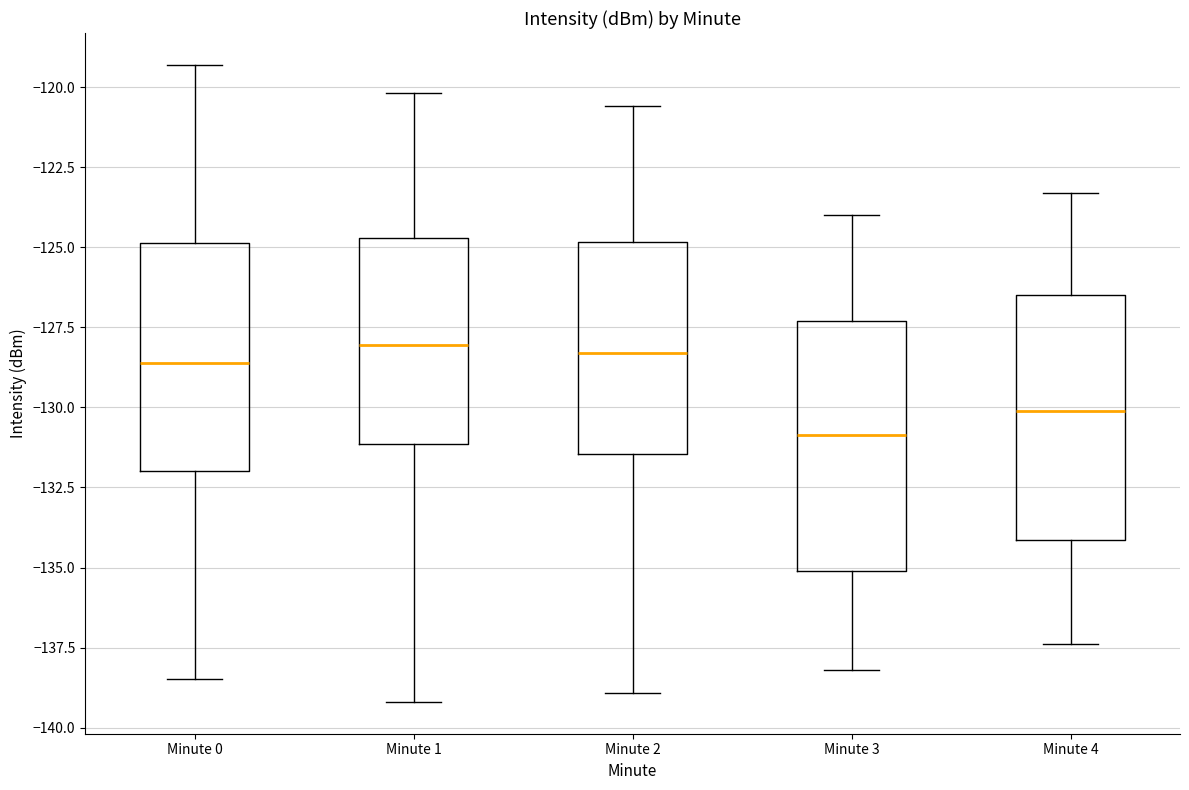

Reading left to right, transcribe this box plot: for each box, give where its median line is, the range the box spans, and where its two whiskers end, as read against the y-axis. The values are not printed on the chart, so give them approximately, as read against the axis.

Minute 0: median -128.5, box -132.0 to -125.0, whiskers -138.5 to -119.5
Minute 1: median -128.0, box -131.0 to -124.5, whiskers -139.0 to -120.0
Minute 2: median -128.5, box -131.5 to -125.0, whiskers -139.0 to -120.5
Minute 3: median -131.0, box -135.0 to -127.5, whiskers -138.0 to -124.0
Minute 4: median -130.0, box -134.0 to -126.5, whiskers -137.5 to -123.5